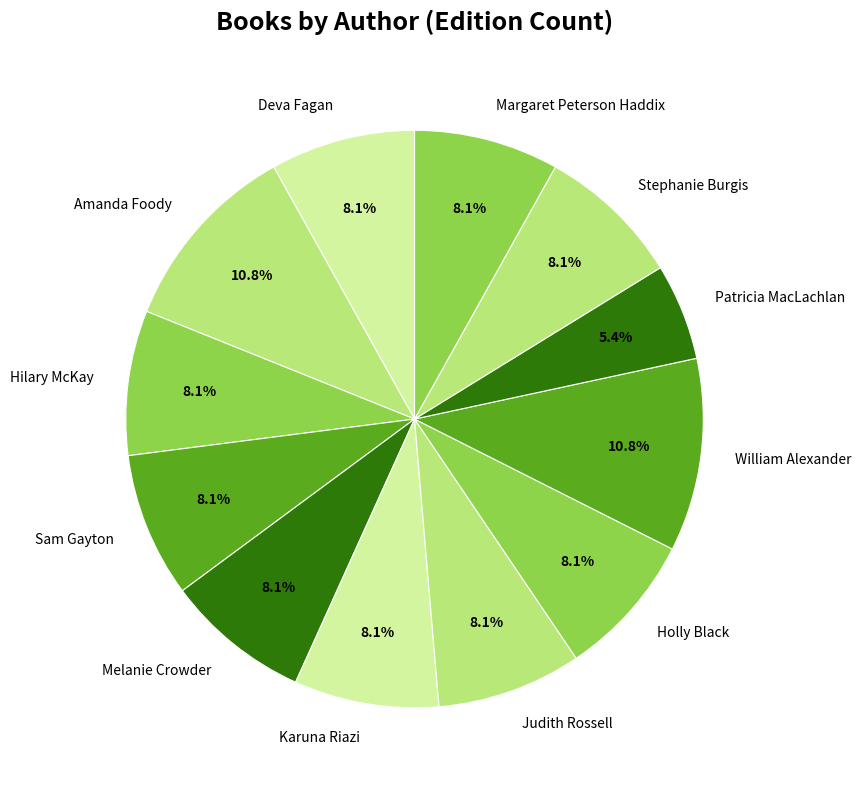

Which slice is the smallest?

Patricia MacLachlan